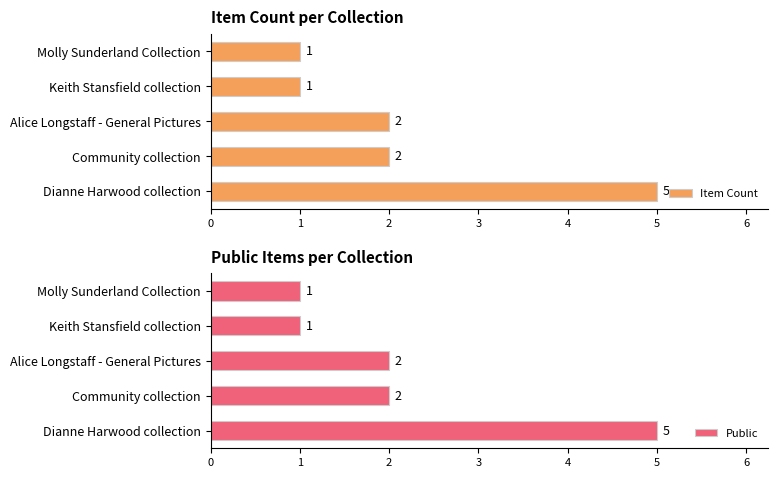

True or false: Item Count has a value of 5 at Dianne Harwood collection.

True